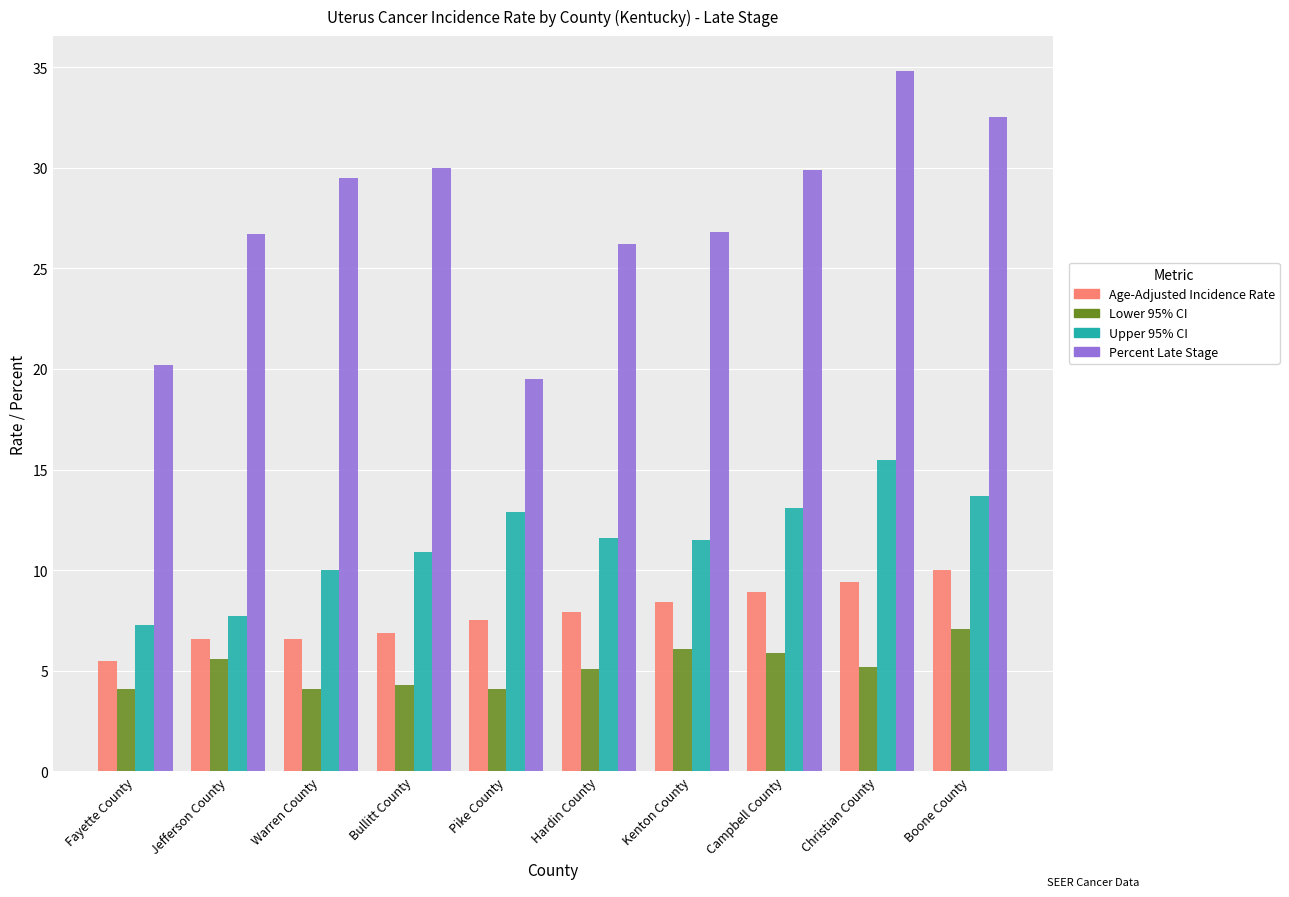

Which series has the largest total across all categories?

Percent Late Stage